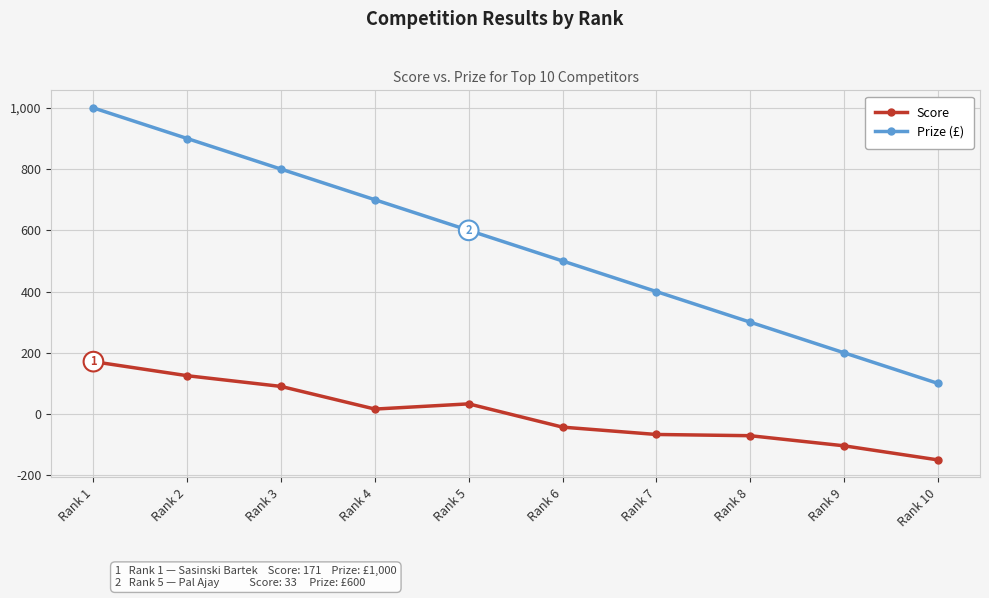

List the series in order of their overall mean, lowest first.

Score, Prize (£)